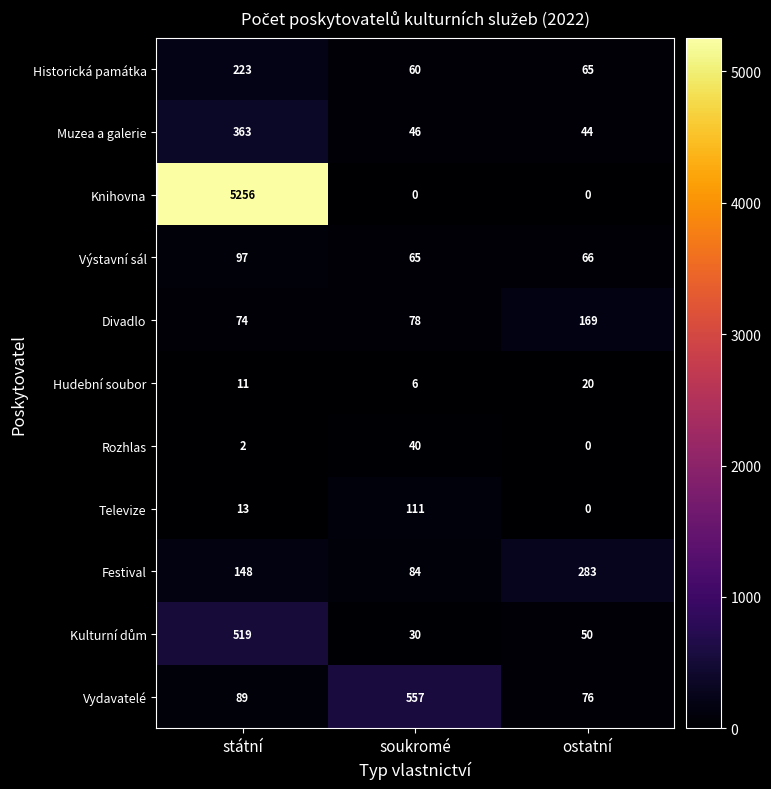

What is the total value across all series at ostatní?

773